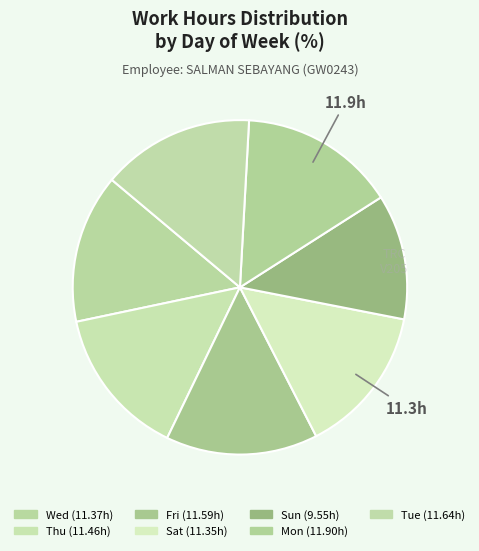

Is it true that Tue is 8% of the pie?

False